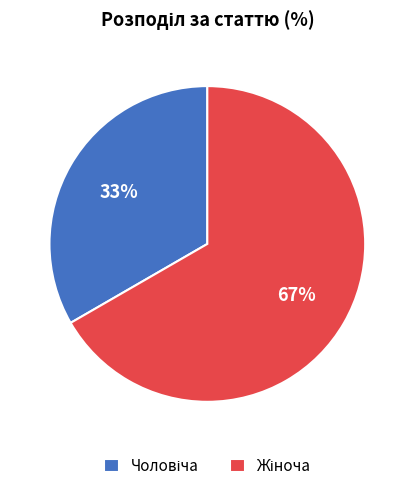

Does any single category account for the majority?

Yes